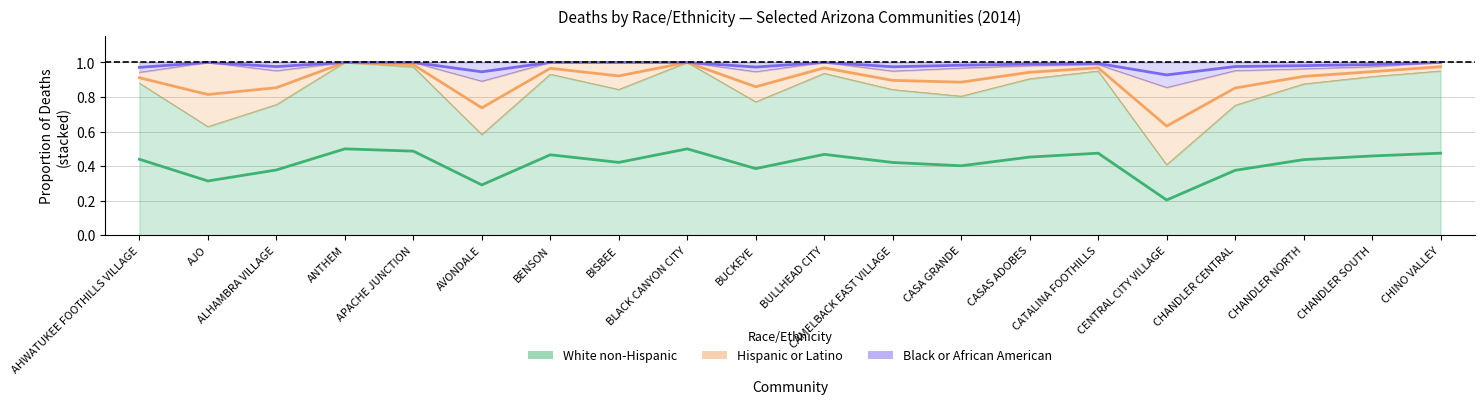

At which category is the sum across all series the highest?

ANTHEM